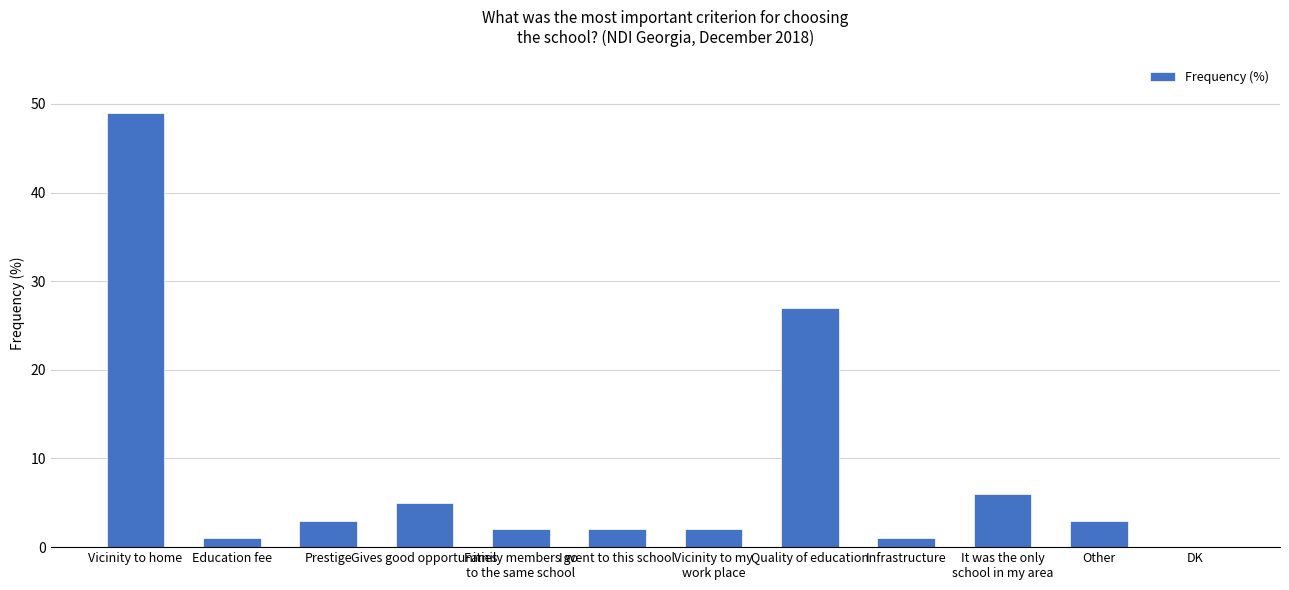

The value at Gives good opportunities is 3. True or false?

False